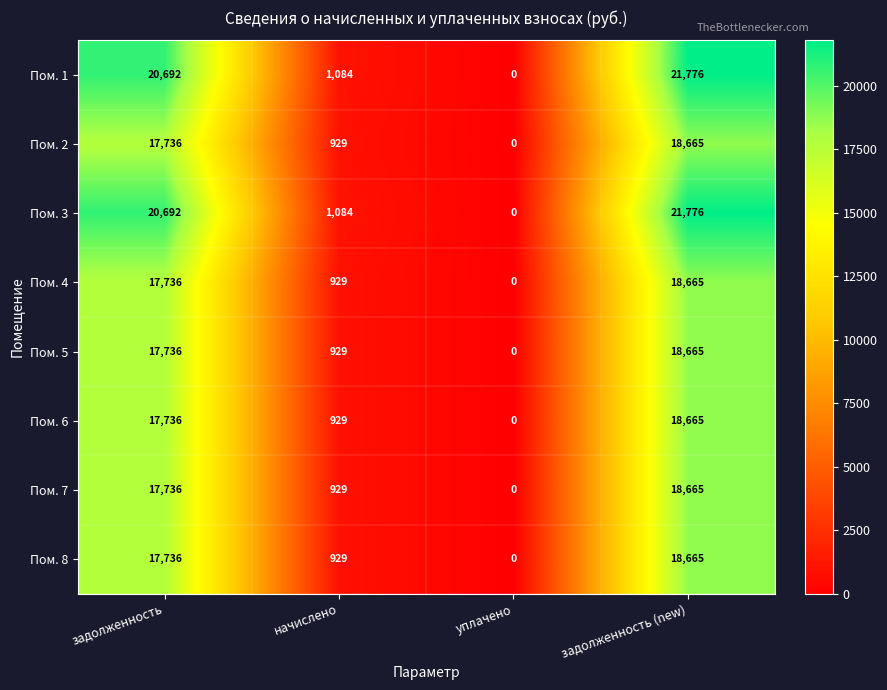

At which category is the sum across all series the highest?

задолженность (new)